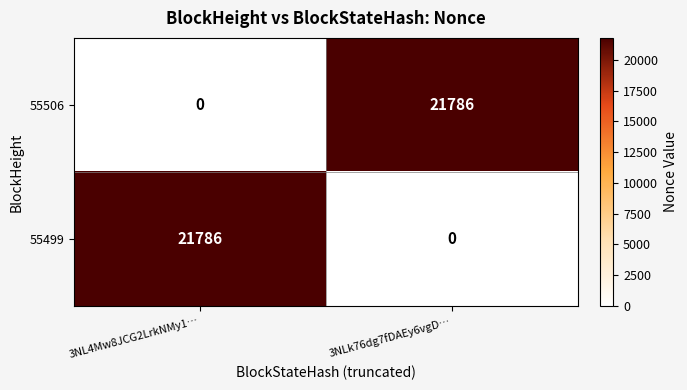

What value does the 55506 series have at 3NLk76dg7fDAEy6vgD…, to the nearest 100?

21800